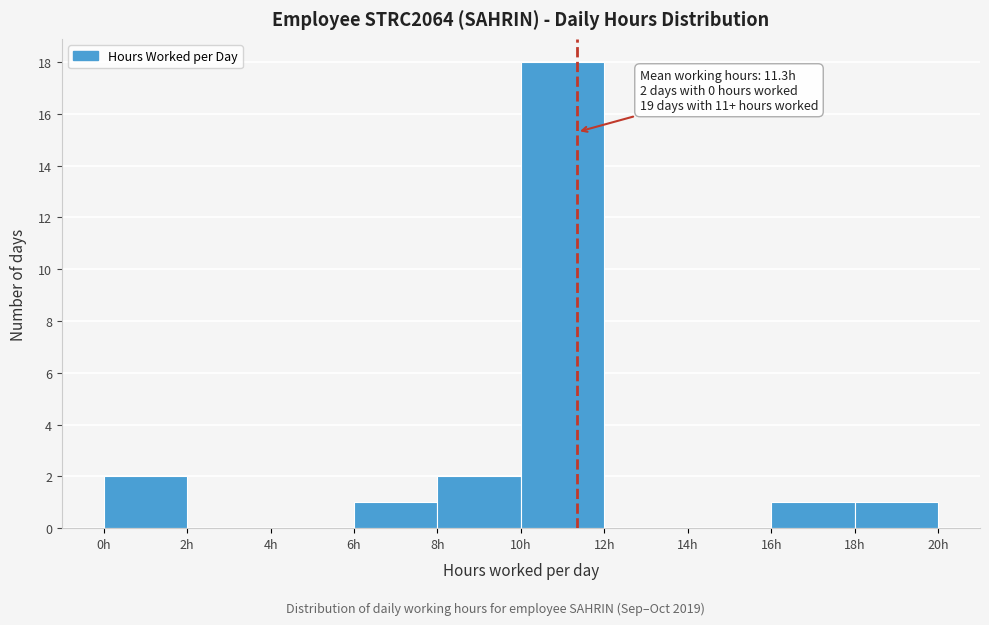

Which range on the x-axis has the tallest bar?

10 to 12